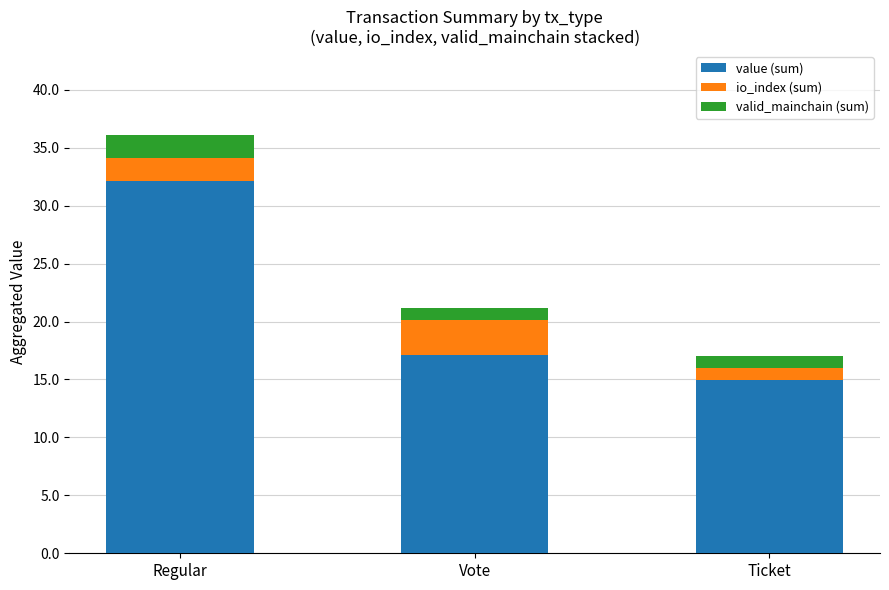

At which label does value (sum) reach its peak?

Regular